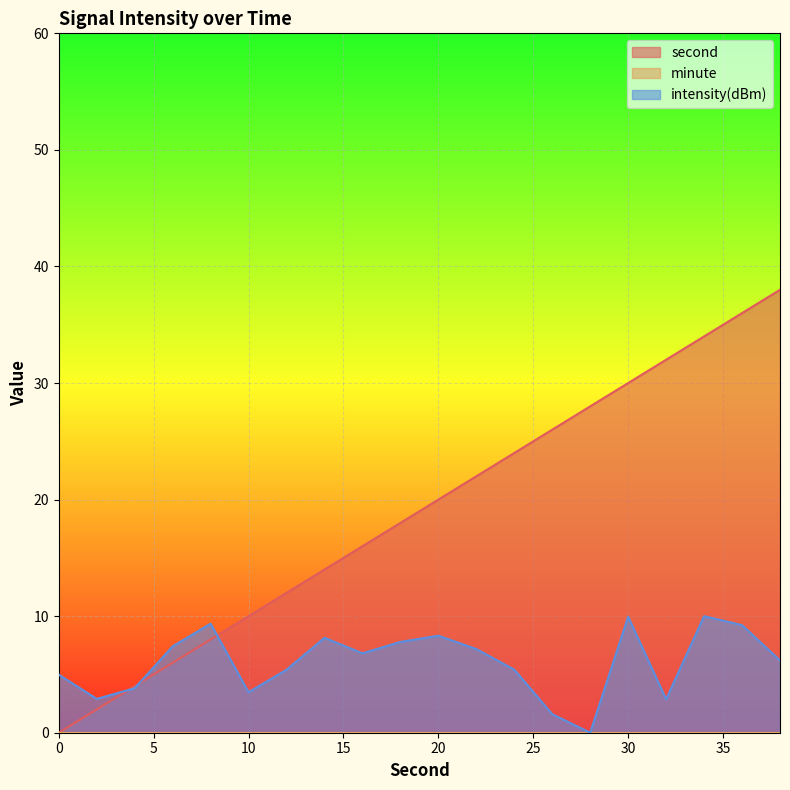

What is the average value of the intensity series?

6.0